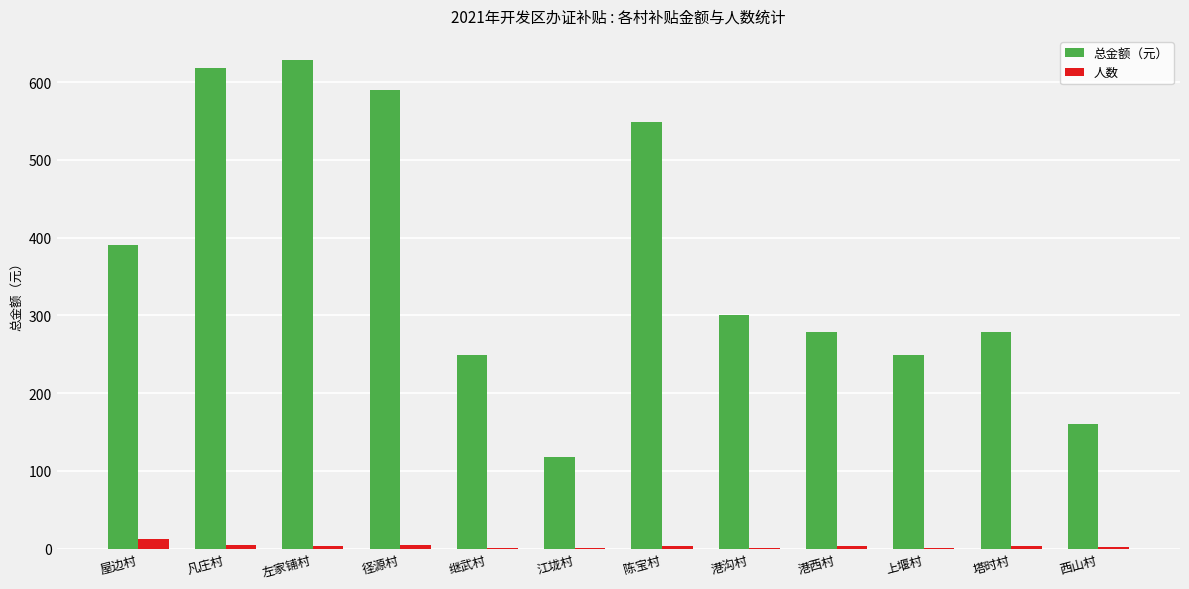

What value does the 总金额（元） series have at 左家铺村, to the nearest 50?

650